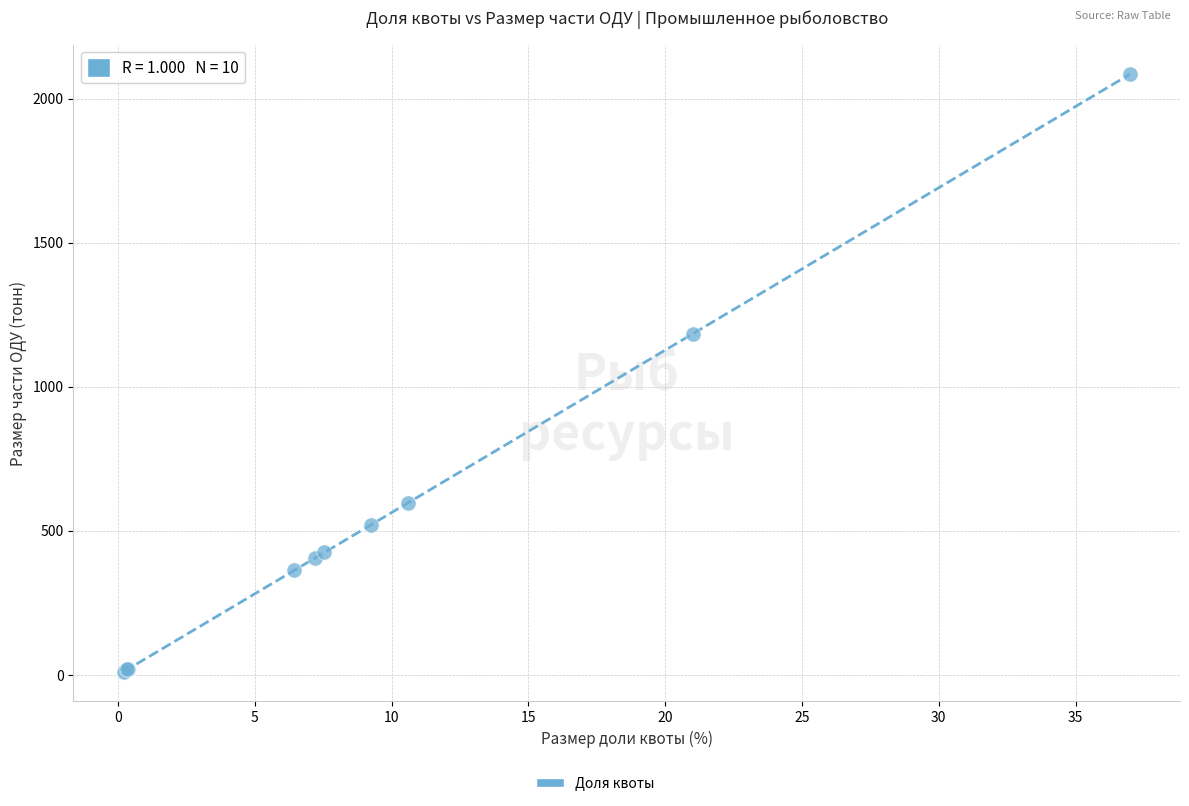

What Y value in the scatter plot is closest to 1047?

1184.7